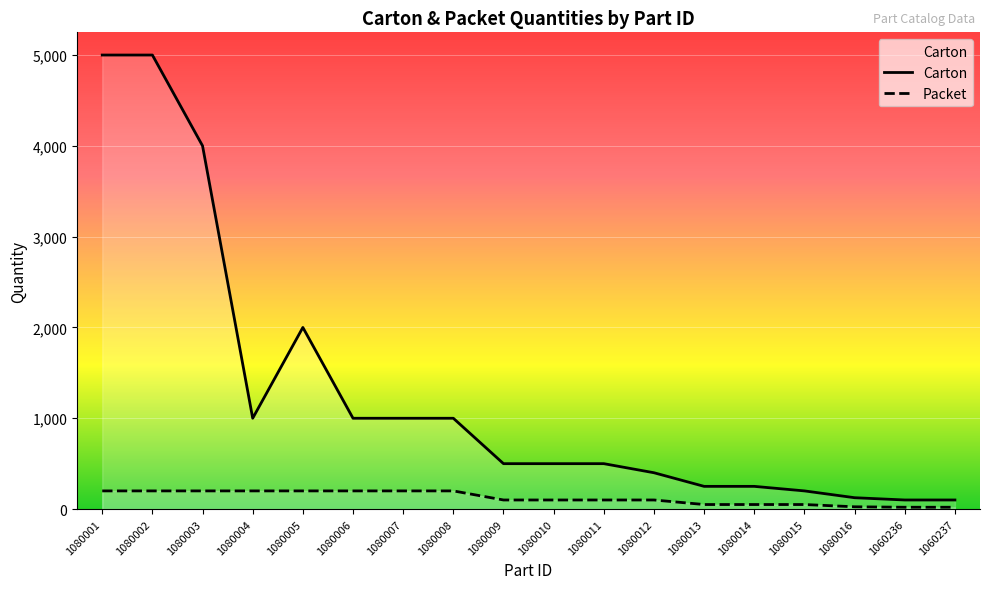

Reading right to left, transcribe all the data shown in this chart.

Carton: 1060237=100	1060236=100	1080016=125	1080015=200	1080014=250	1080013=250	1080012=400	1080011=500	1080010=500	1080009=500	1080008=1000	1080007=1000	1080006=1000	1080005=2000	1080004=1000	1080003=4000	1080002=5000	1080001=5000
Packet: 1060237=20	1060236=20	1080016=25	1080015=50	1080014=50	1080013=50	1080012=100	1080011=100	1080010=100	1080009=100	1080008=200	1080007=200	1080006=200	1080005=200	1080004=200	1080003=200	1080002=200	1080001=200